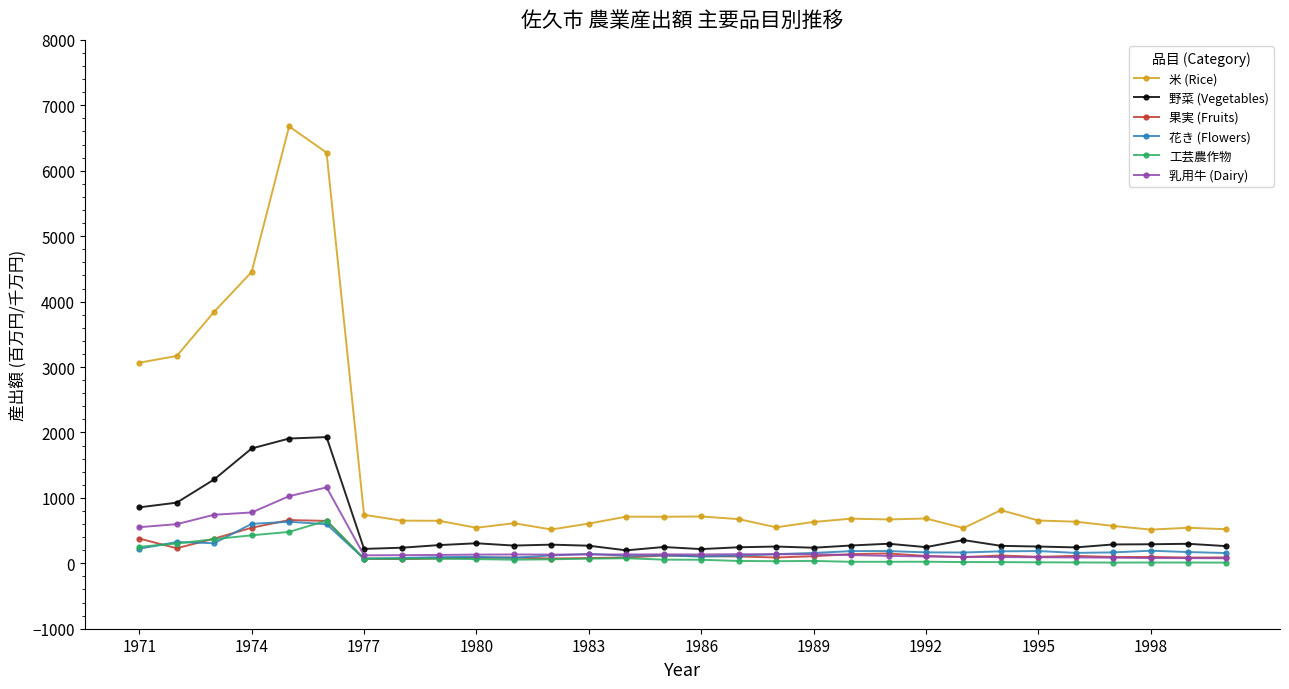

Which series has the largest range (max minus min)?

米 (Rice)